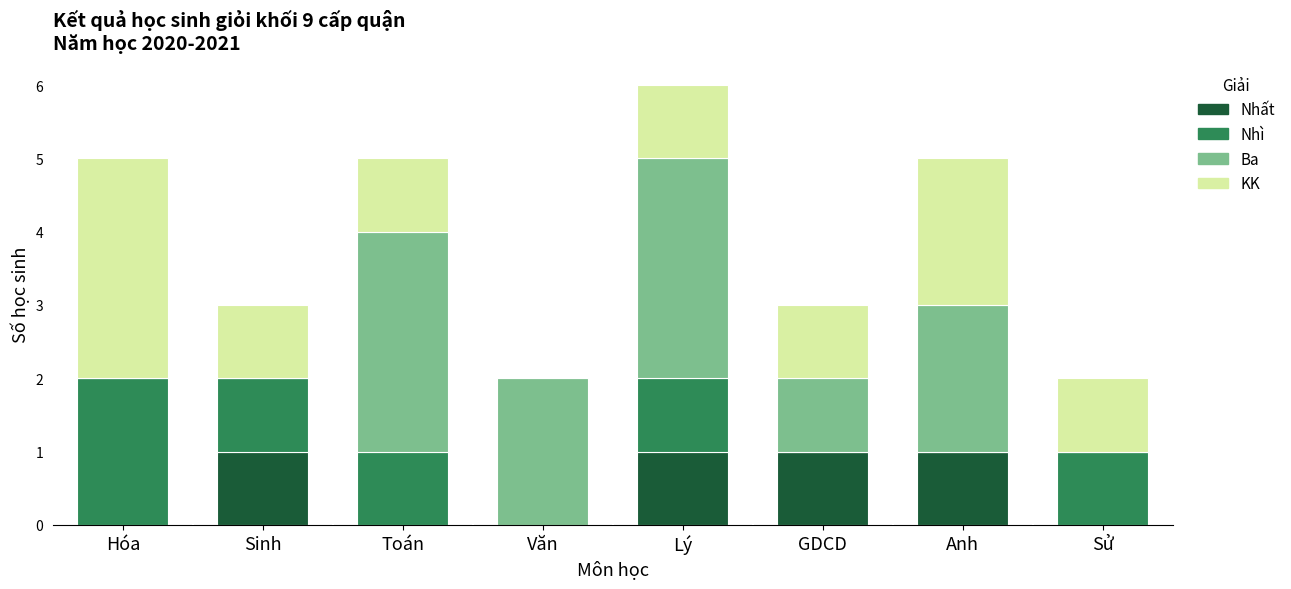

The value of Nhất at GDCD is 1. True or false?

True